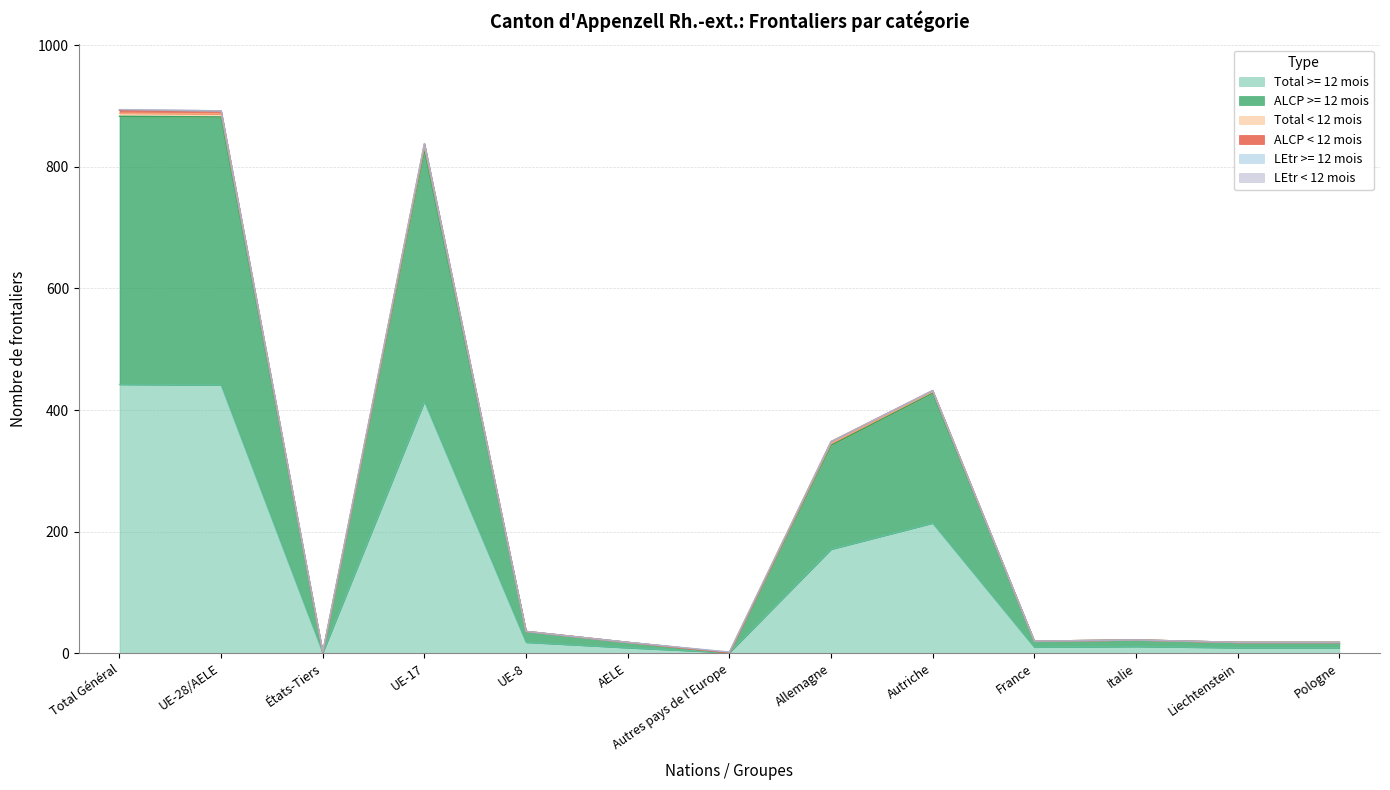

Which category has the lowest value across all series?

États-Tiers